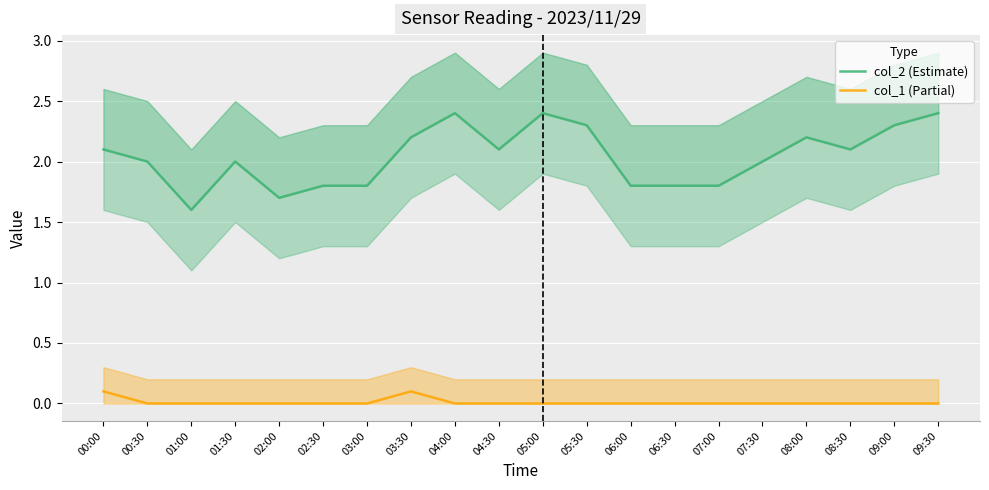

Reading left to right, extract all data points from this chart.

col_2 (Estimate): 2.1	2.0	1.6	2.0	1.7	1.8	1.8	2.2	2.4	2.1	2.4	2.3	1.8	1.8	1.8	2.0	2.2	2.1	2.3	2.4
col_1 (Partial): 0.1	0.0	0.0	0.0	0.0	0.0	0.0	0.1	0.0	0.0	0.0	0.0	0.0	0.0	0.0	0.0	0.0	0.0	0.0	0.0